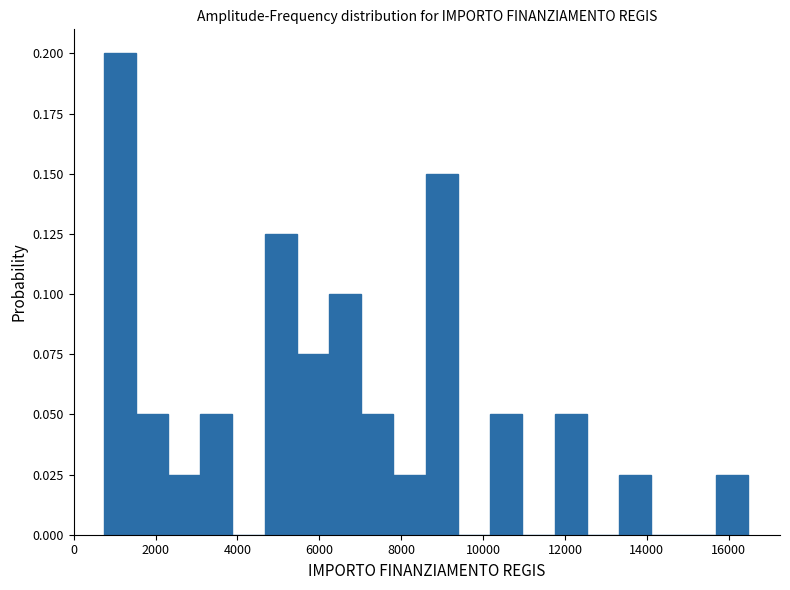

Around what value on the x-axis is the tallest bar? Give the approximate position of its centre, as read against the axis.

1200